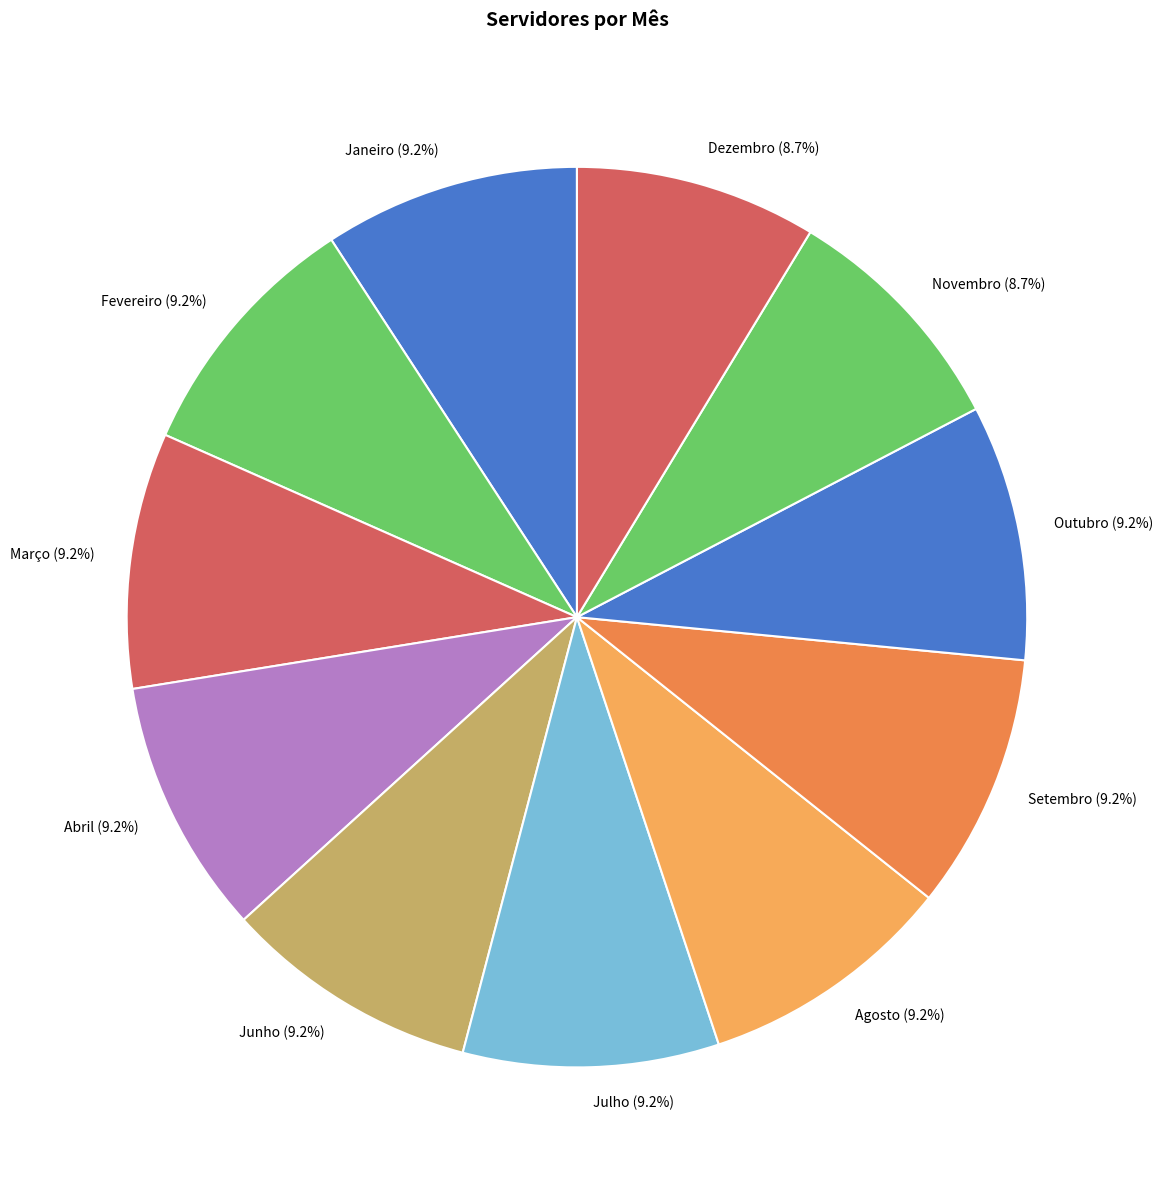

Is it true that Outubro is 9% of the pie?

True